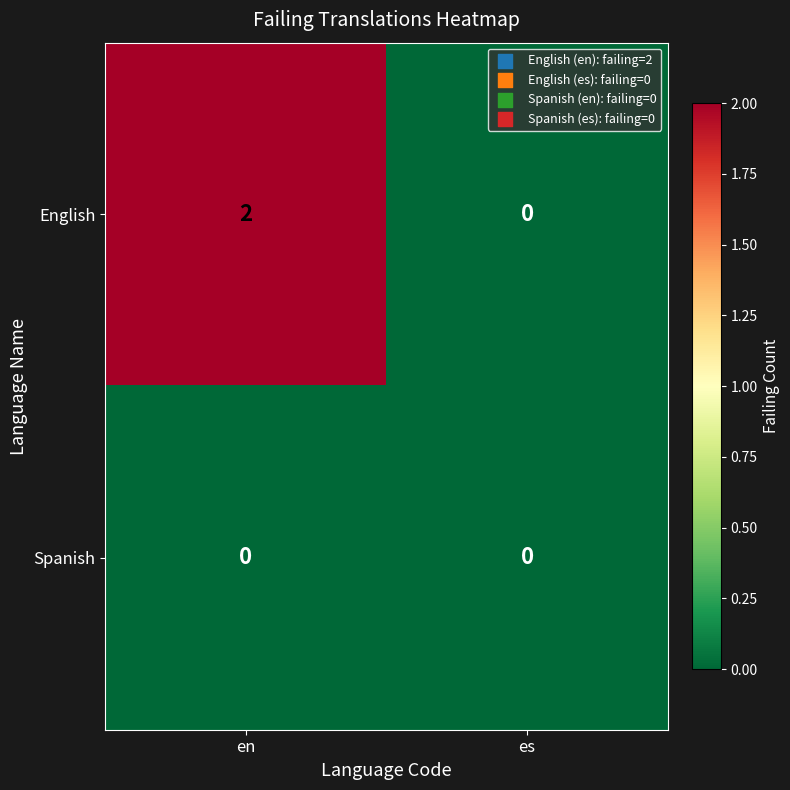

Which series changed the most between en and es?

English